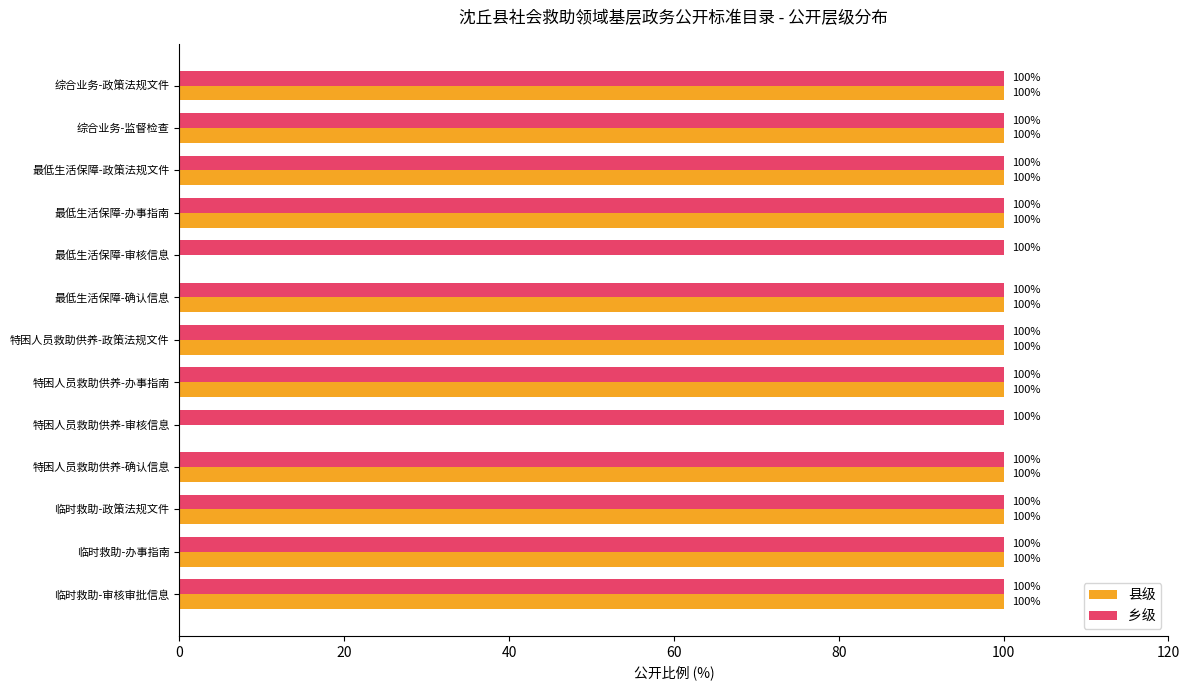

Is it true that 乡级 equals 100 at 特困人员救助供养-审核信息?

True